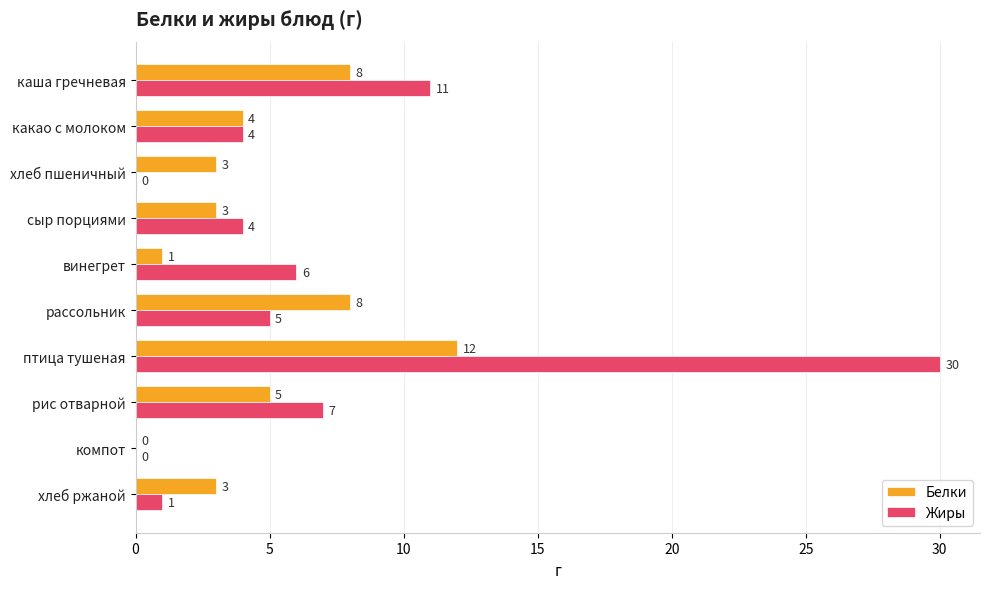

What is the maximum value for Белки?

12